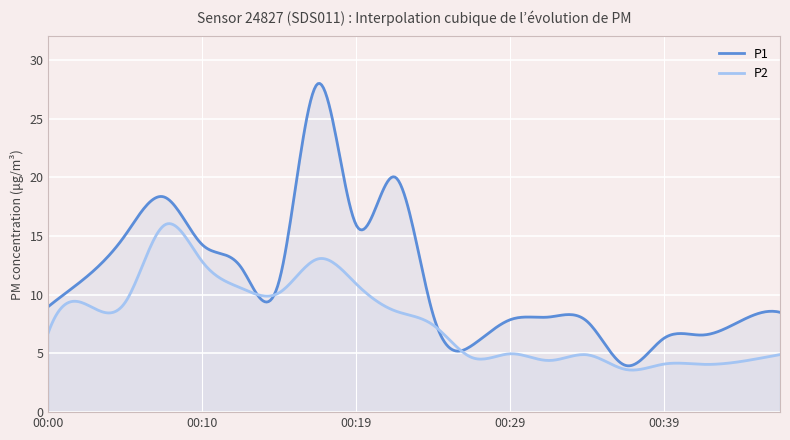

How many values in the P2 series exceed 7?

10